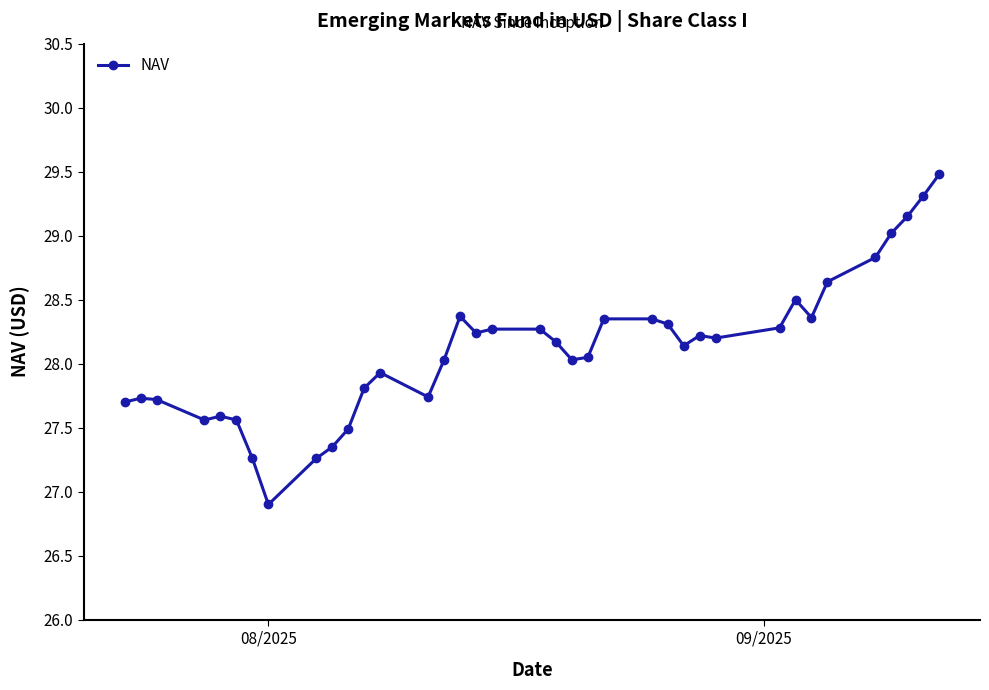

Count the number of values greater than 28.

23